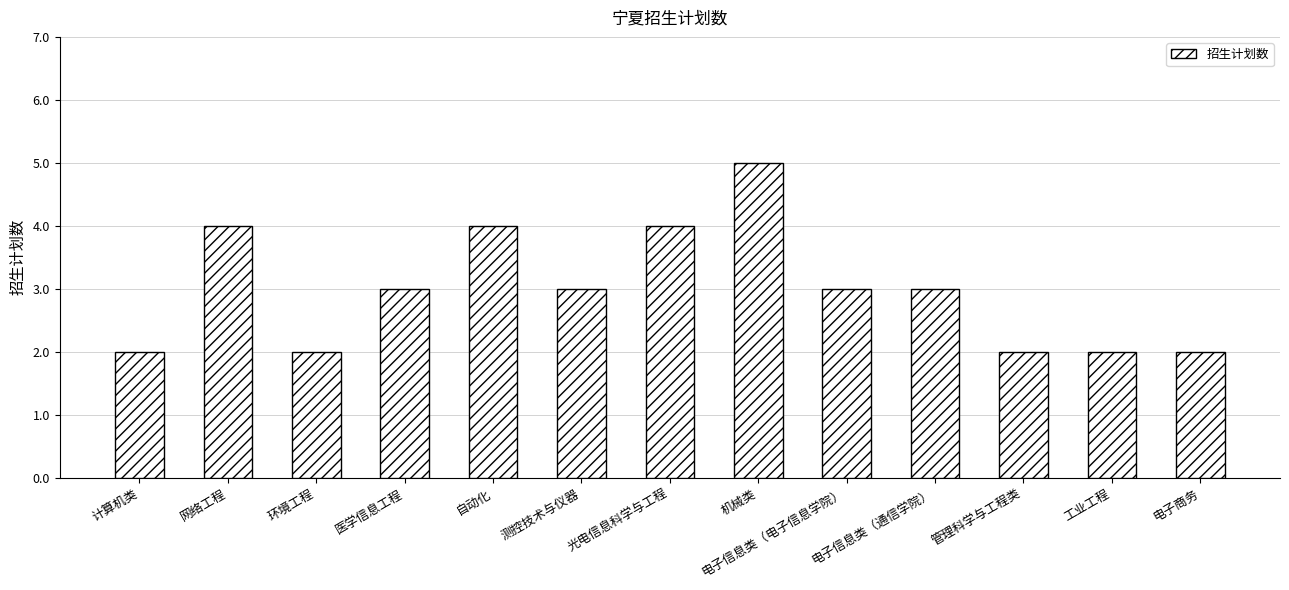

What is the difference between the values at 测控技术与仪器 and 机械类?

2